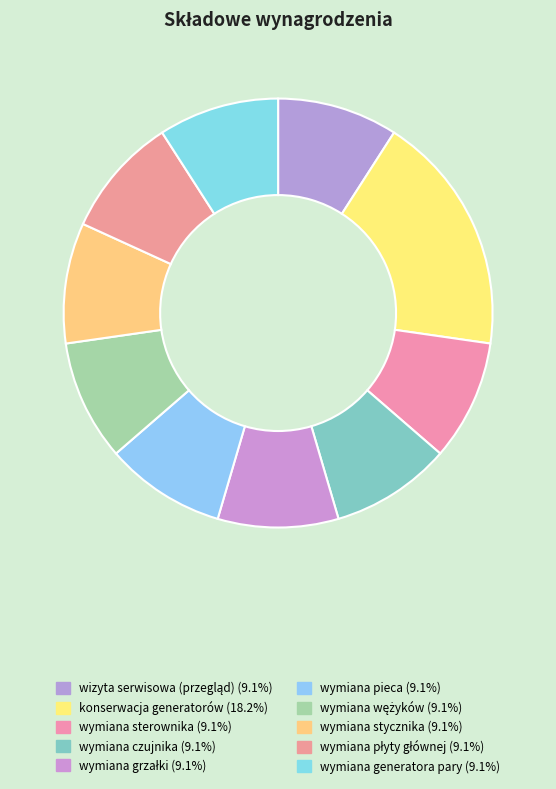

Combined, do wymiana stycznika and wymiana sterownika account for over 50%?

No